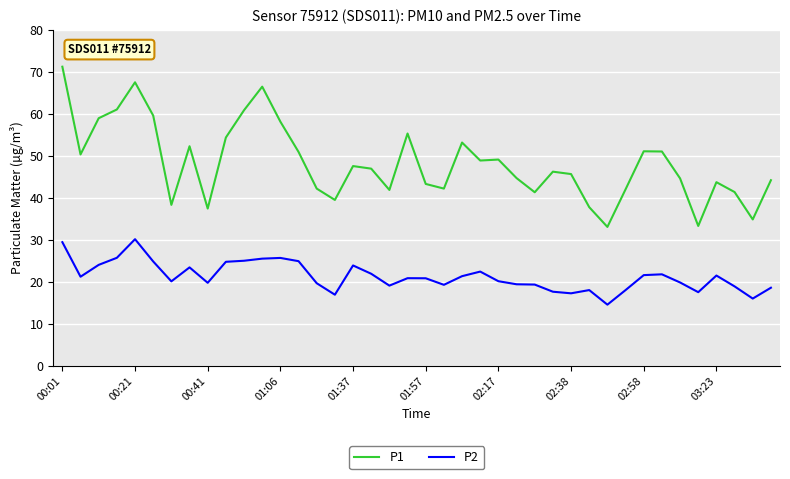

True or false: P1 and P2 cross at least once.

False